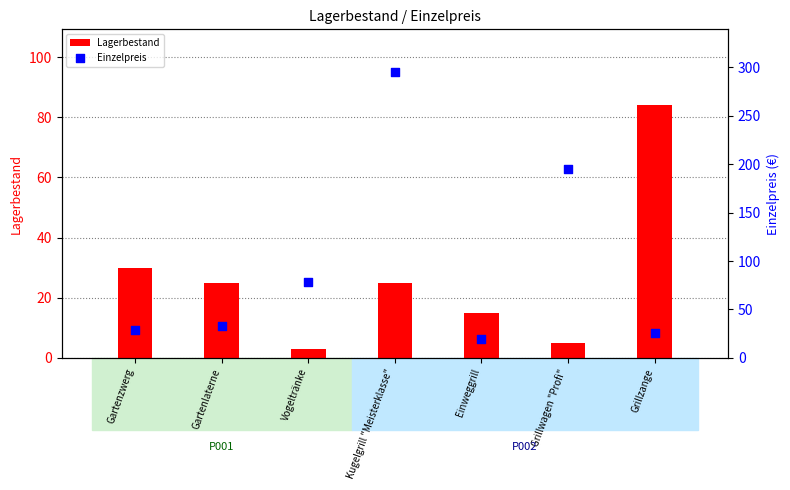

Which series contains the highest Y value?

Einzelpreis